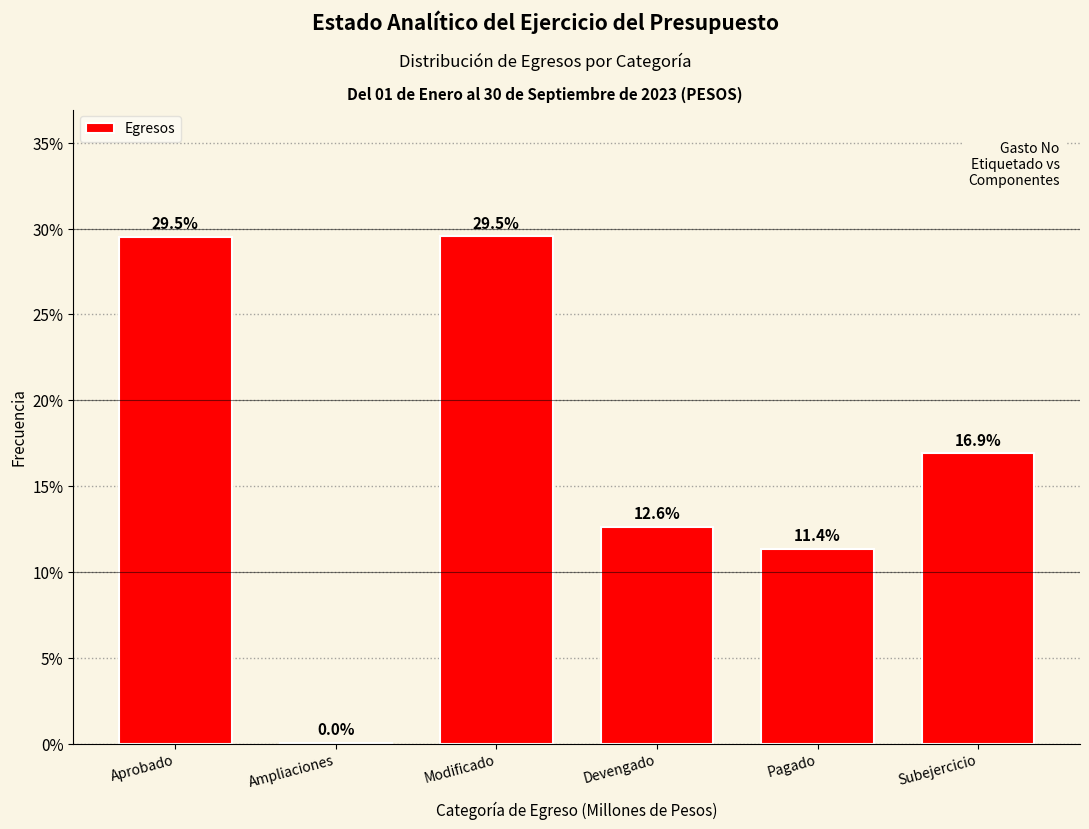

What is the sum of the values at Ampliaciones and Subejercicio?

16.9